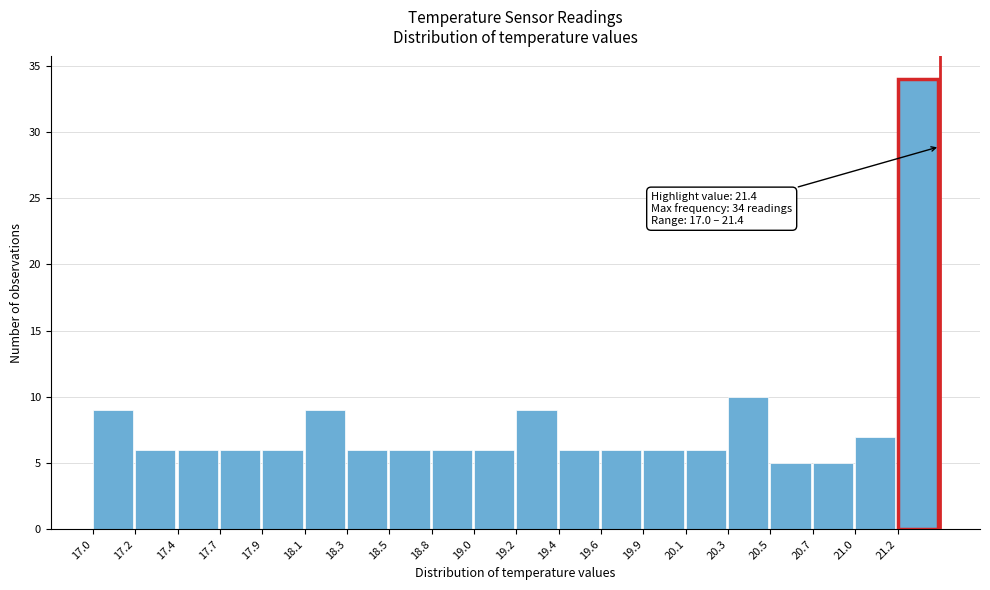

Over which range of the x-axis is the bar tallest?

21.18 to 21.40